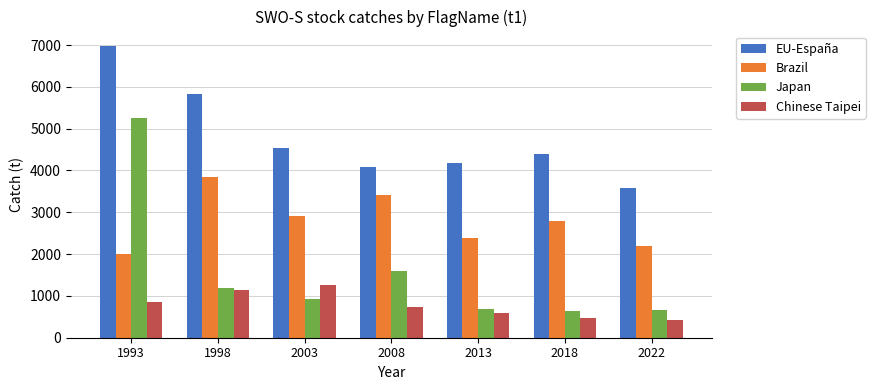

List the series in order of their peak value, highest first.

EU-España, Japan, Brazil, Chinese Taipei